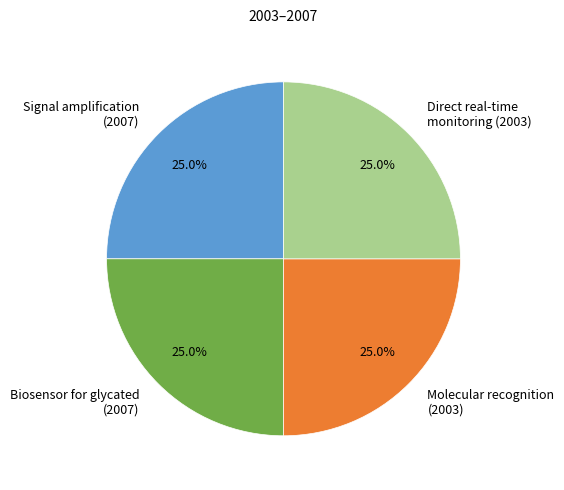

How many slices are in this pie chart?

4